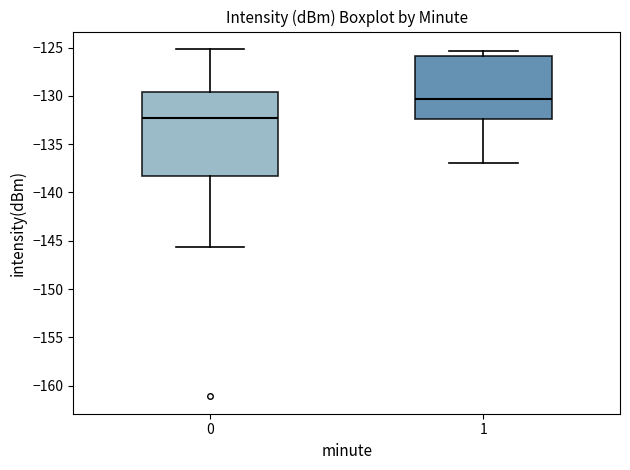

Where is the upper edge of the box at x = 1 on the y-axis? The values are not printed on the chart, so give them approximately, as read against the axis.

-126.0